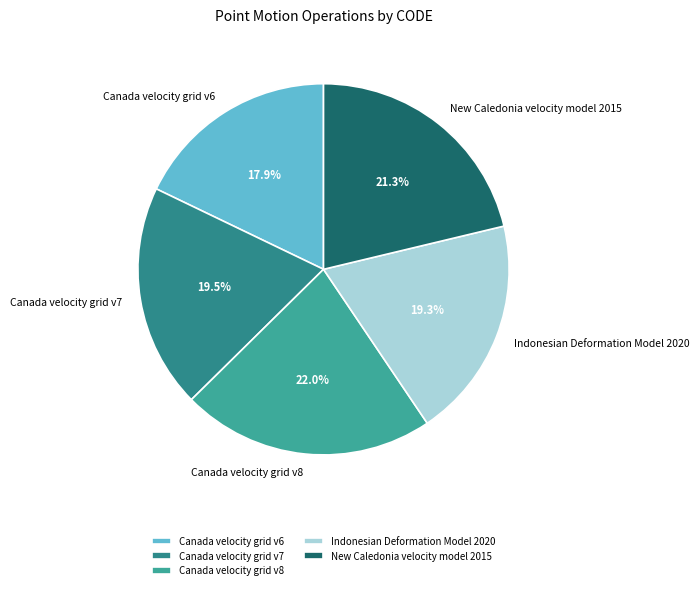

Between Canada velocity grid v8 and Canada velocity grid v7, which is larger?

Canada velocity grid v8